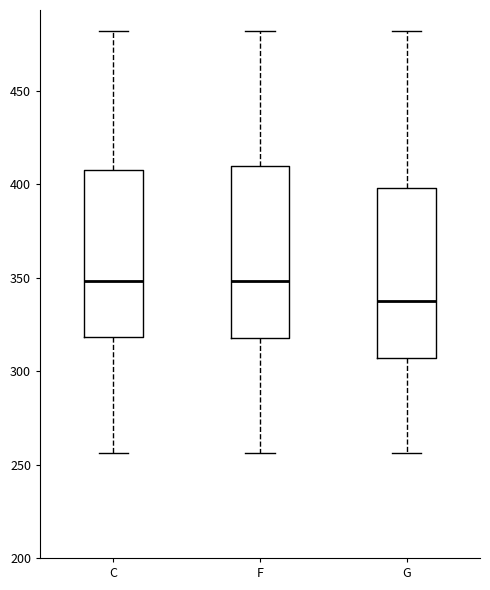

Where is the upper edge of the box for C on the y-axis? The values are not printed on the chart, so give them approximately, as read against the axis.

410